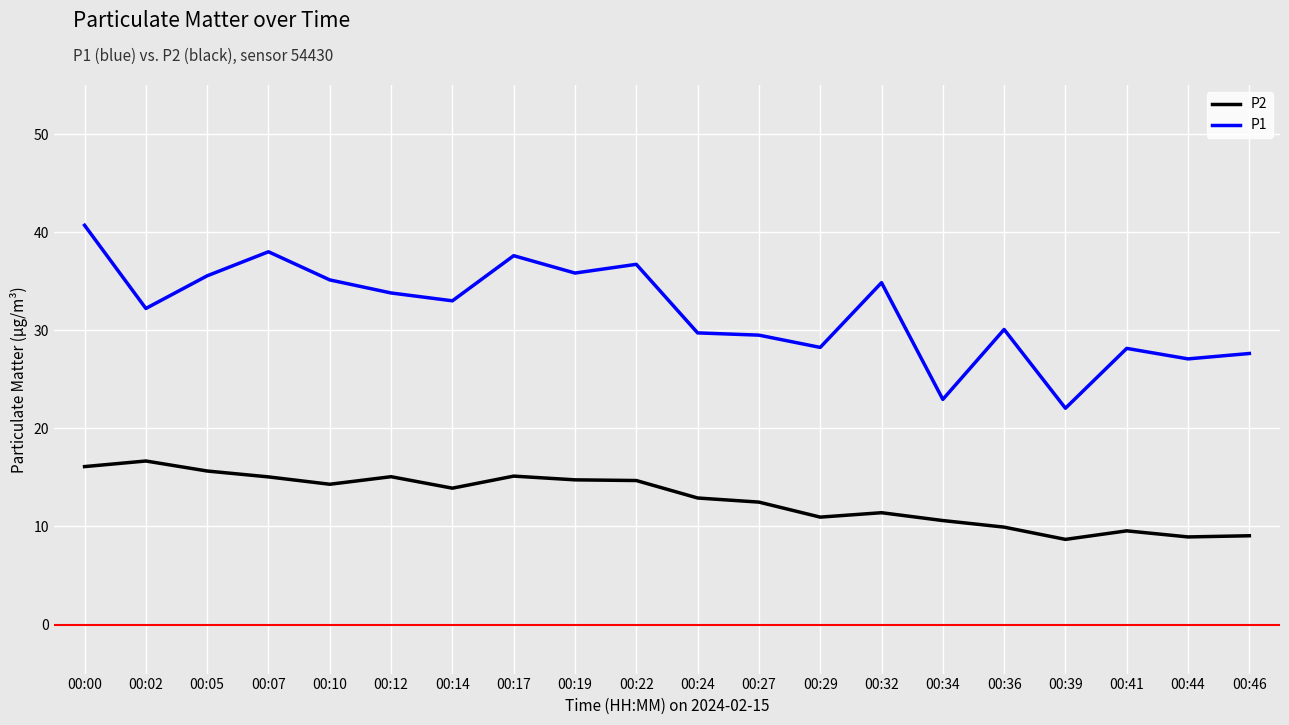

What is the maximum value shown in the chart?

40.7